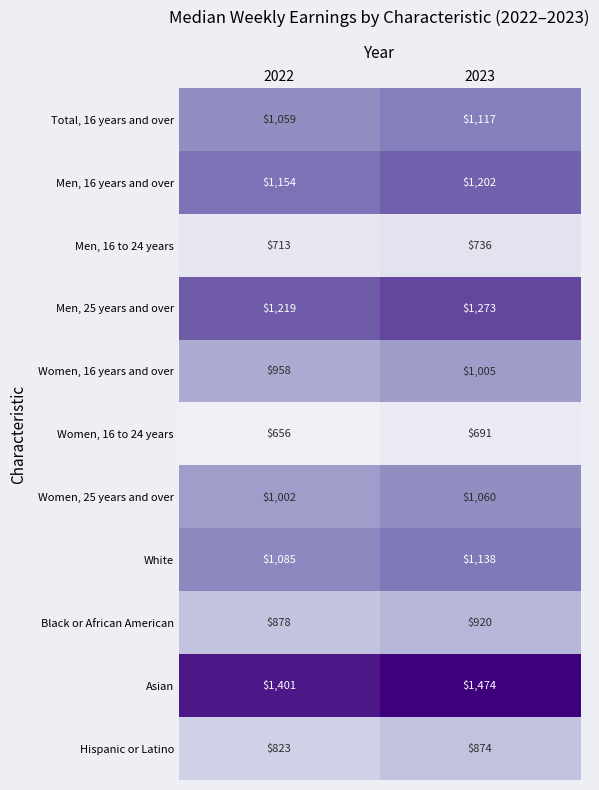

Between 2022 and 2023, which series saw the biggest shift?

Asian